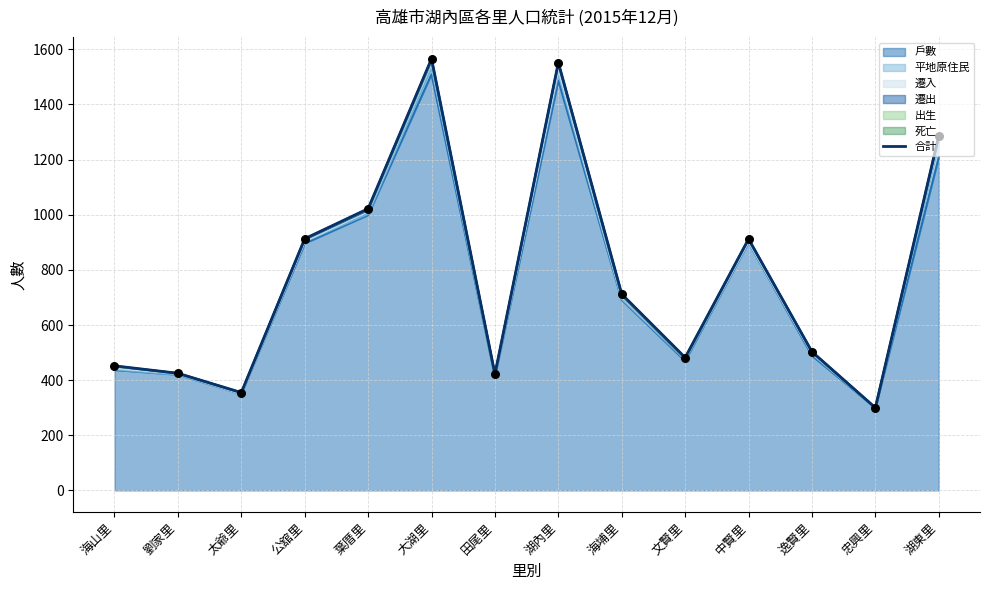

What is the change in value from 葉厝里 to 中賢里?

-110